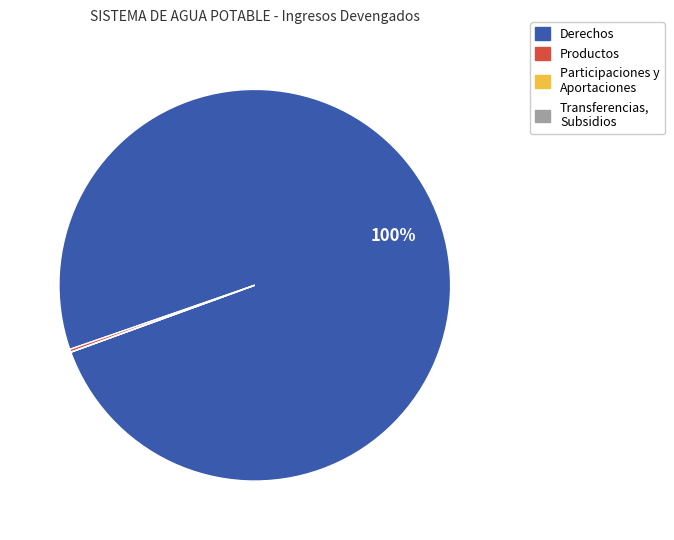

Does any single category account for the majority?

Yes